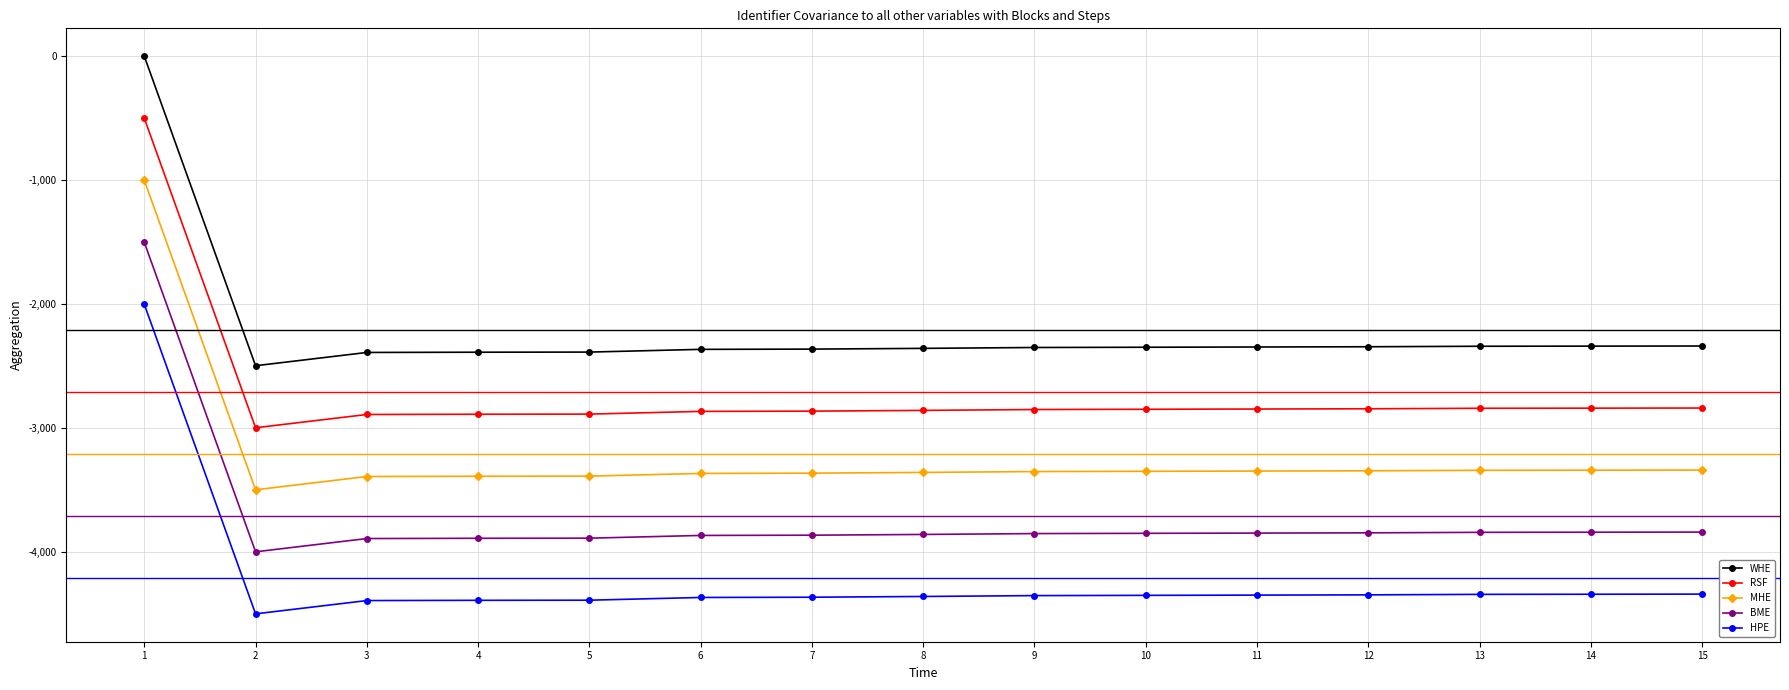

True or false: BME has a value of -3995 at 2.

True